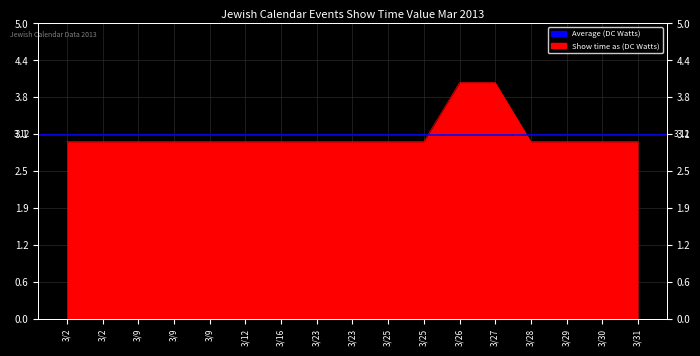

Rank the categories by value from highest to lowest.

3/26, 3/27, 3/2, 3/2, 3/9, 3/9, 3/9, 3/12, 3/16, 3/23, 3/23, 3/25, 3/25, 3/28, 3/29, 3/30, 3/31